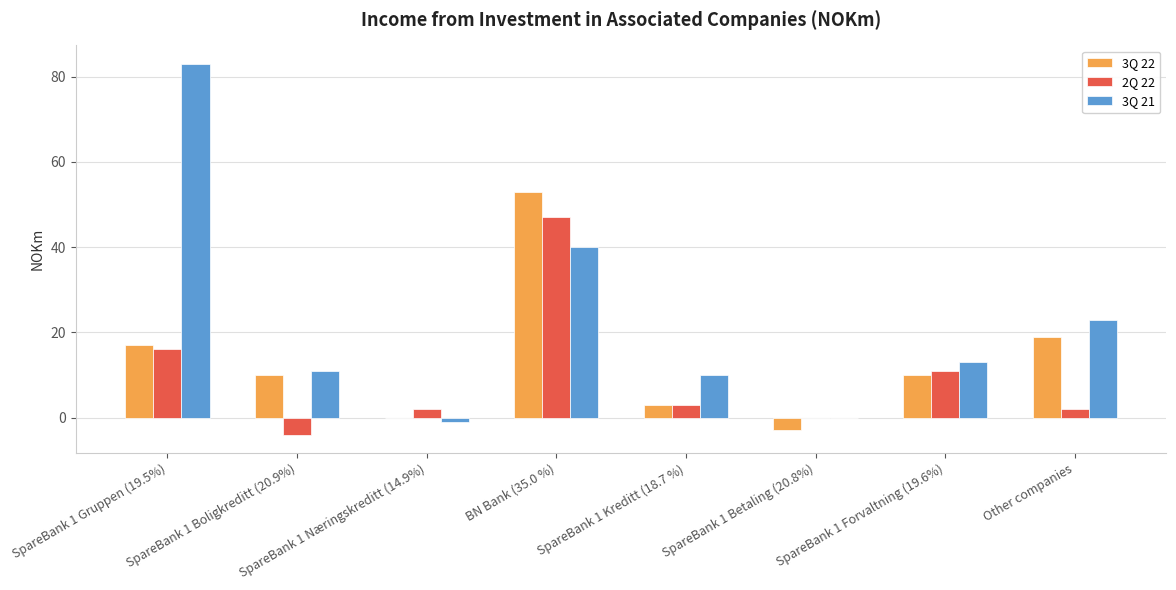

At which label does 3Q 21 reach its peak?

SpareBank 1 Gruppen (19.5%)